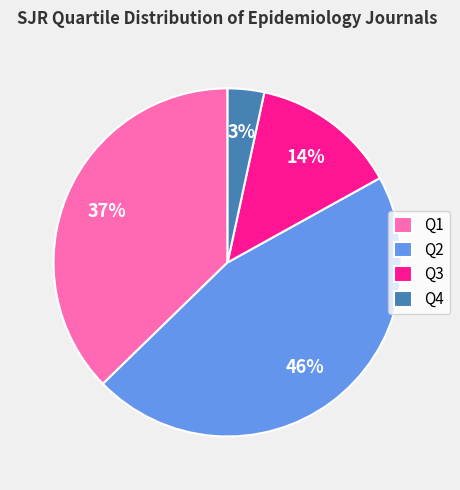

Which category has the biggest portion of the pie?

Q2